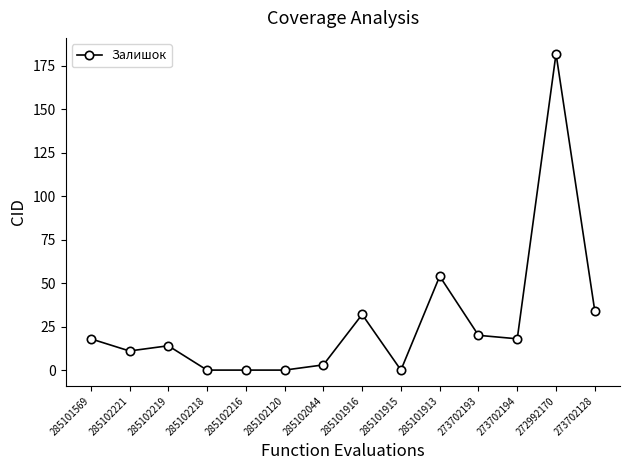

Reading right to left, extract all data points from this chart.

34	182	18	20	54	0	32	3	0	0	0	14	11	18